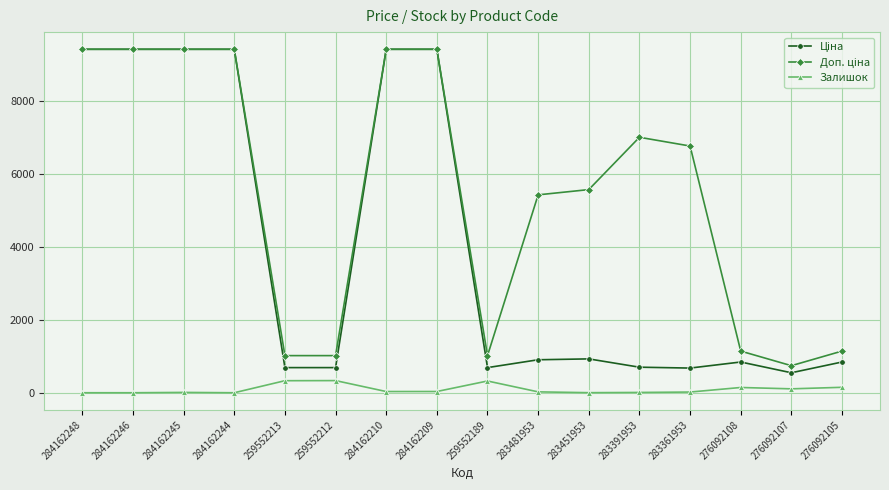

Count the number of categories in the chart.

16